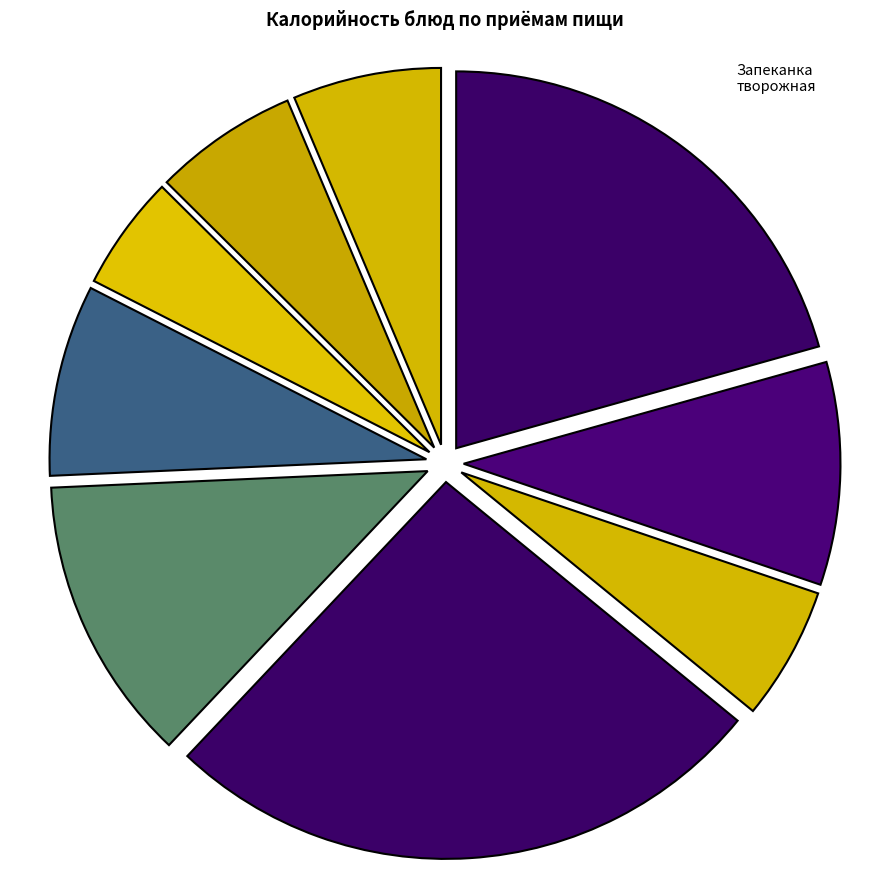

How many slices are in this pie chart?

9